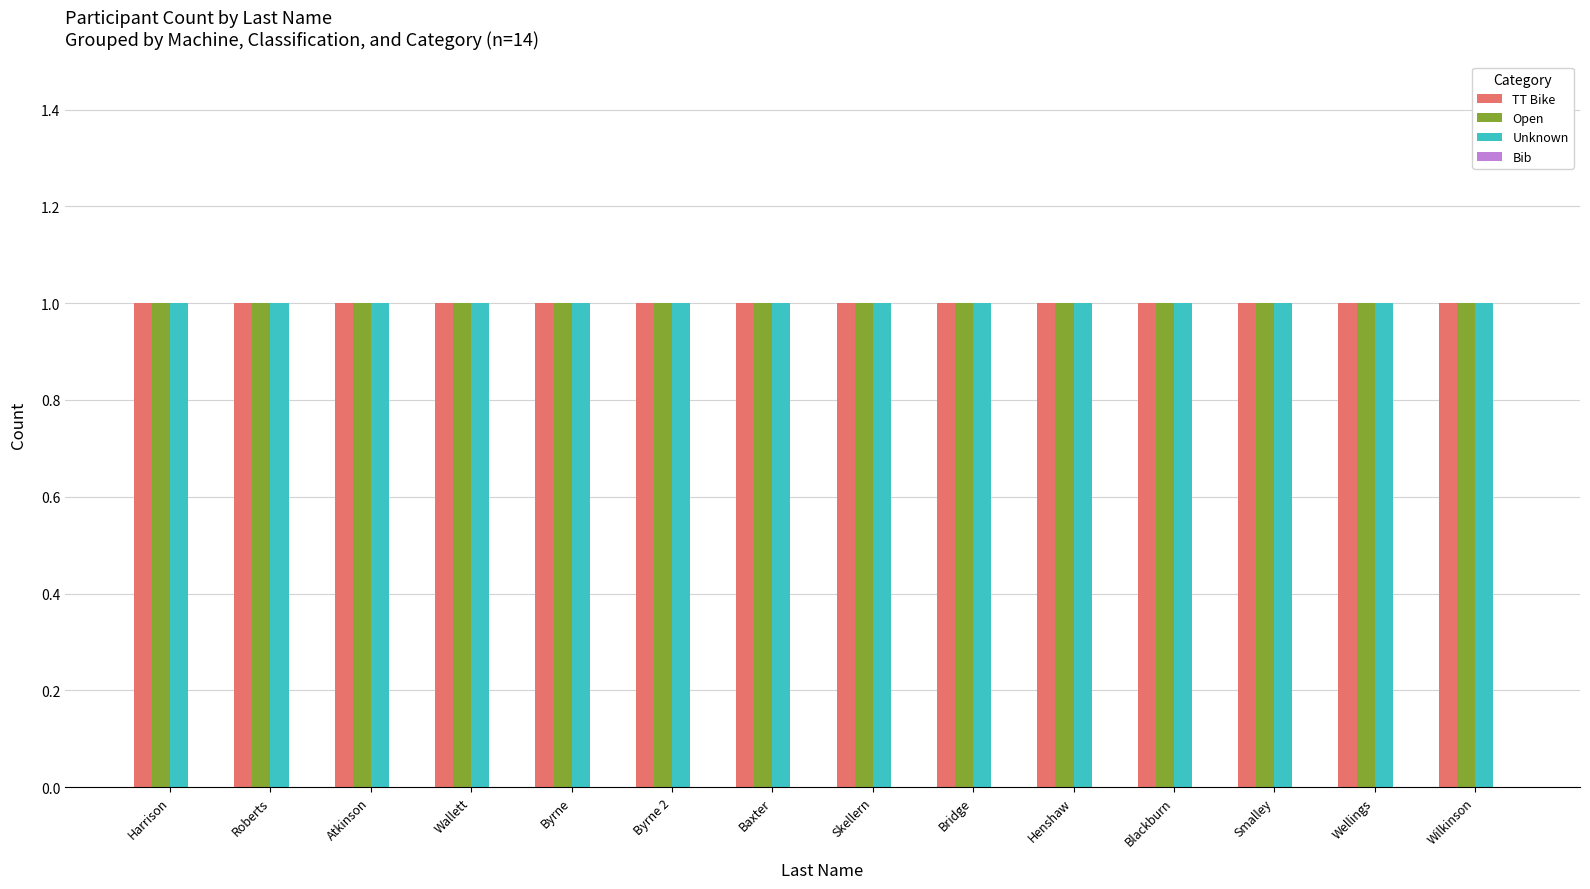

Which series has the widest spread of values?

TT Bike